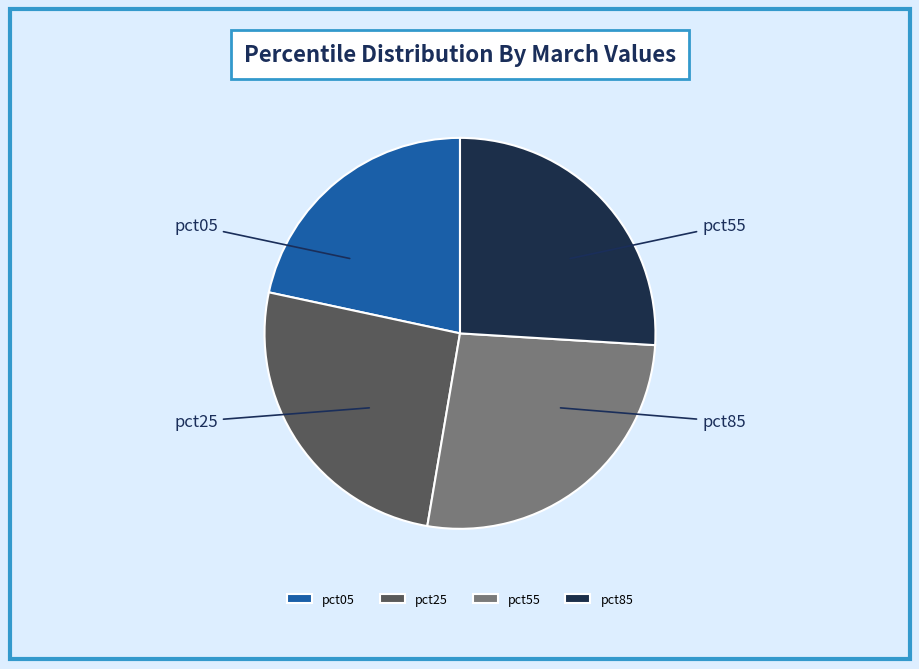

To the nearest percent, what is the difference between the pct25 and pct55 slice percentages?

1%